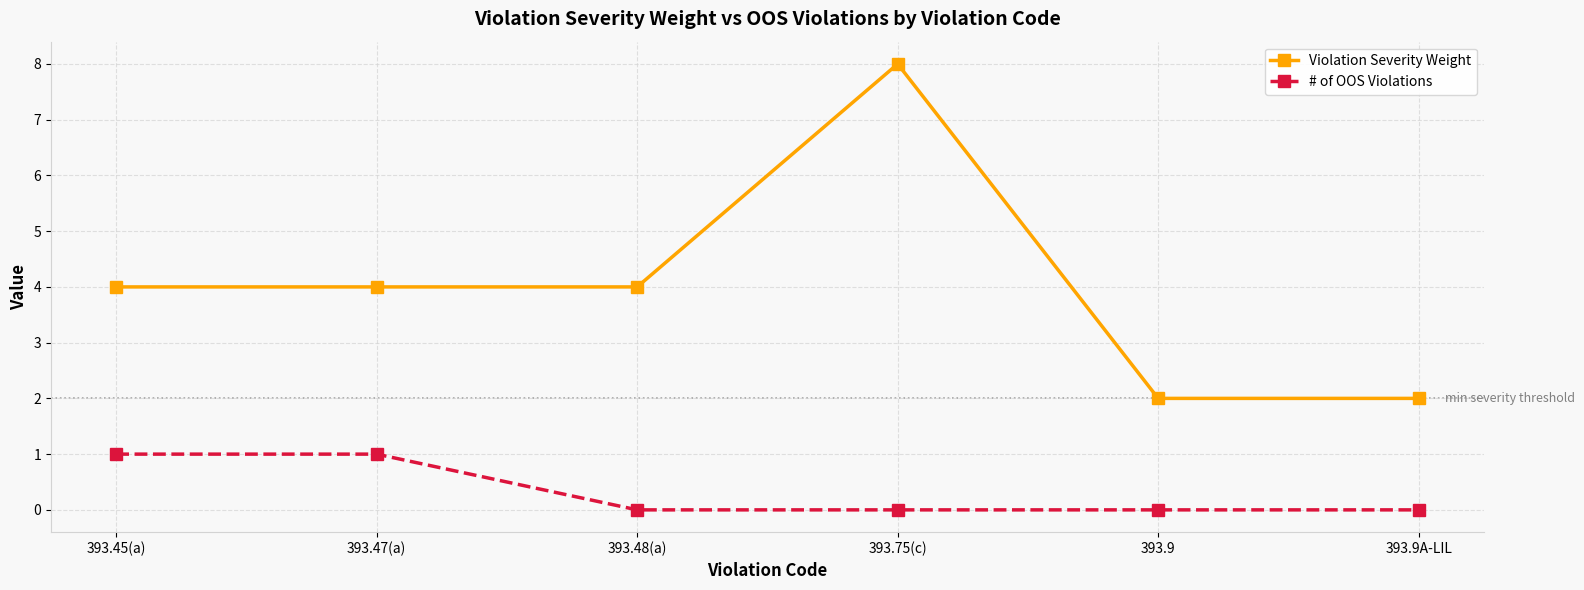

The Violation Severity Weight series shows 6 at 393.47(a). True or false?

False